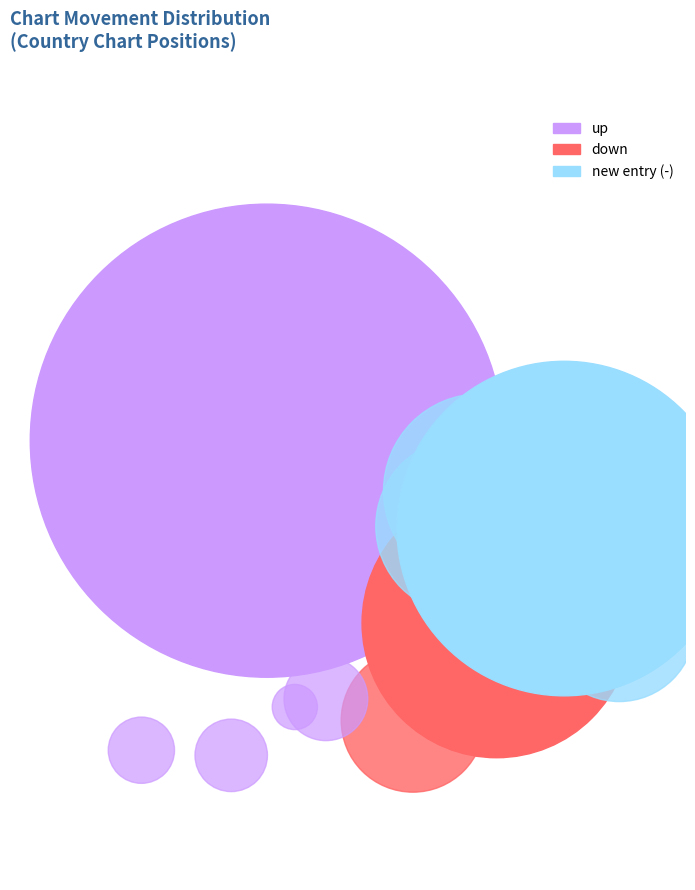

How many slices are in this pie chart?

3